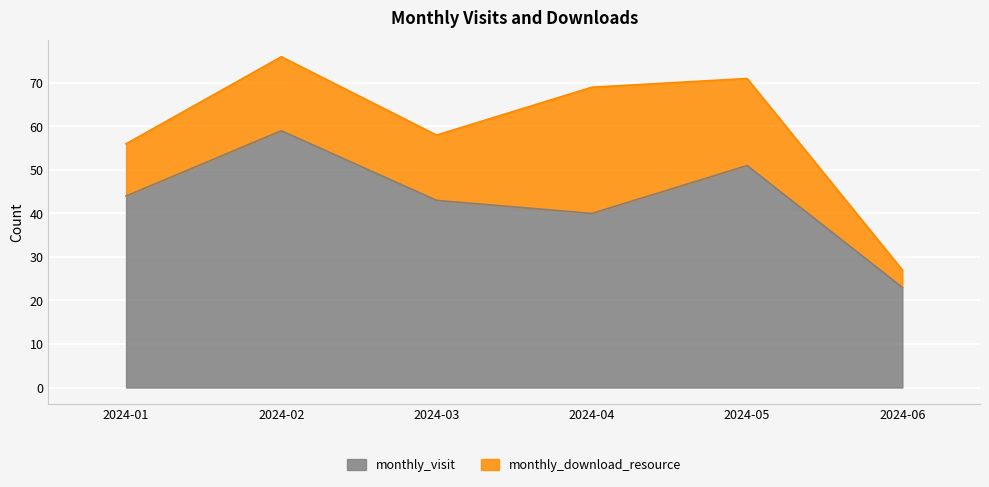

What is the maximum value shown in the chart?

59